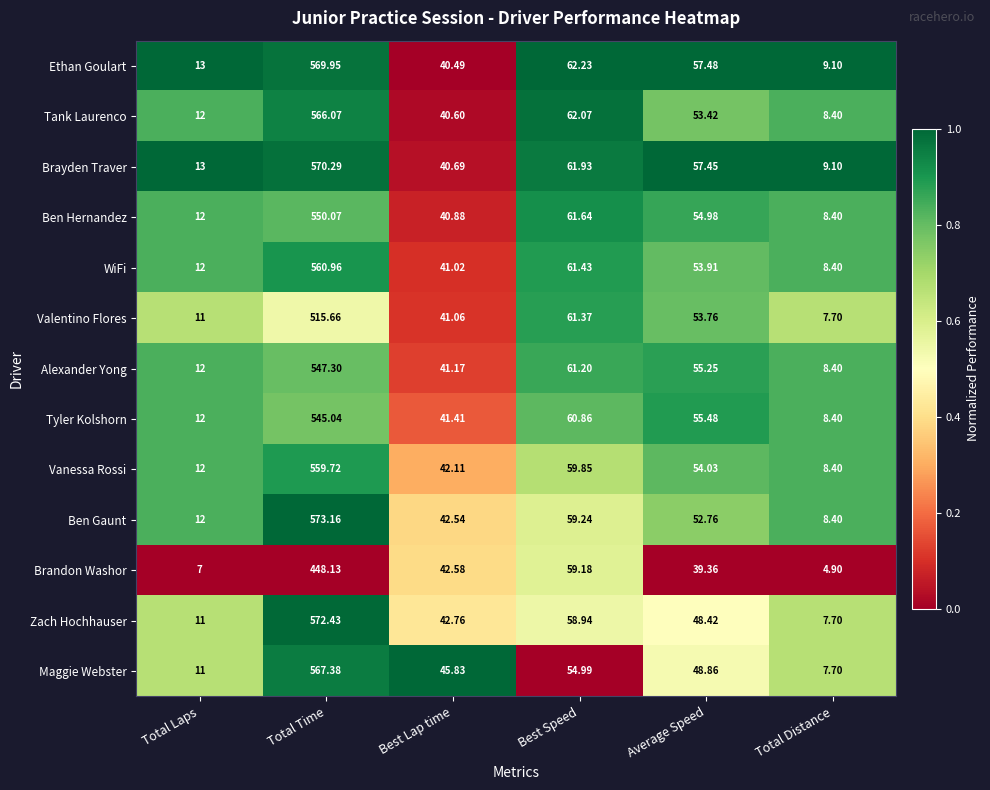

Rank the categories by Ethan Goulart value from highest to lowest.

Total Time, Best Speed, Average Speed, Best Lap time, Total Laps, Total Distance